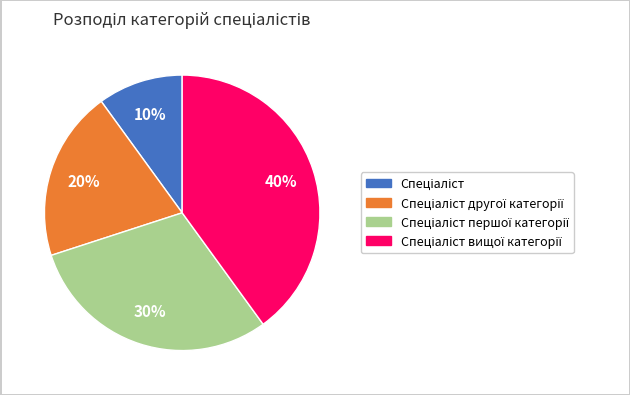

To the nearest percent, what is the difference between the largest and smallest slice percentages?

30%